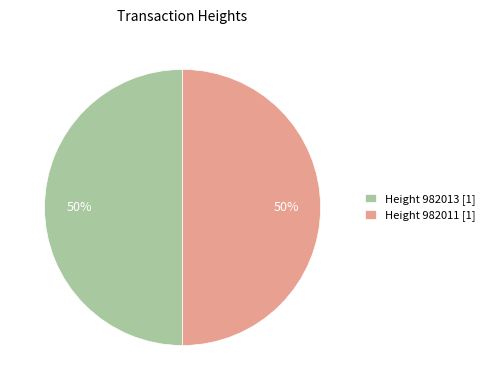

What is the ratio of the value at Height 982013 [1] to the value at Height 982011 [1]?

1.0